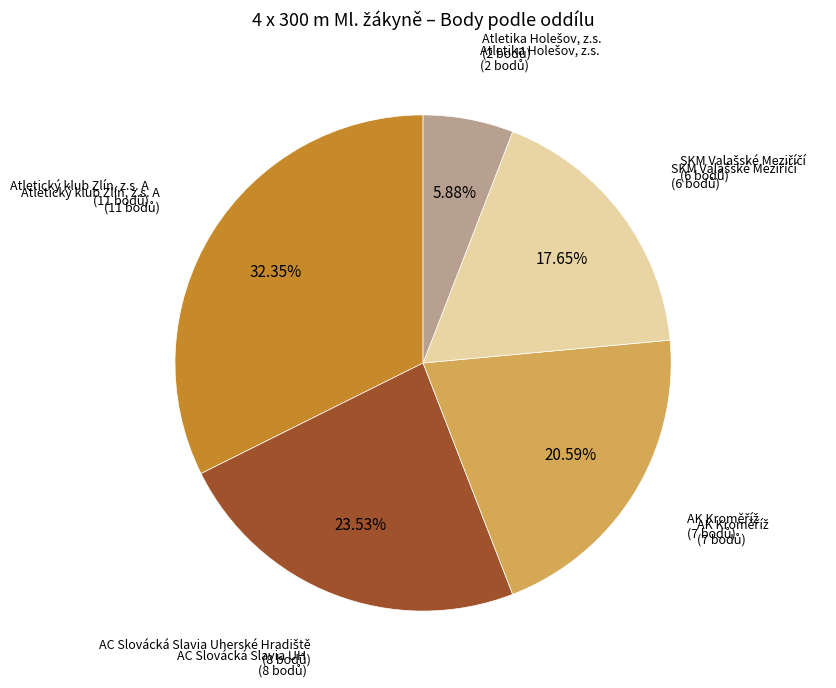

Does any single category account for the majority?

No